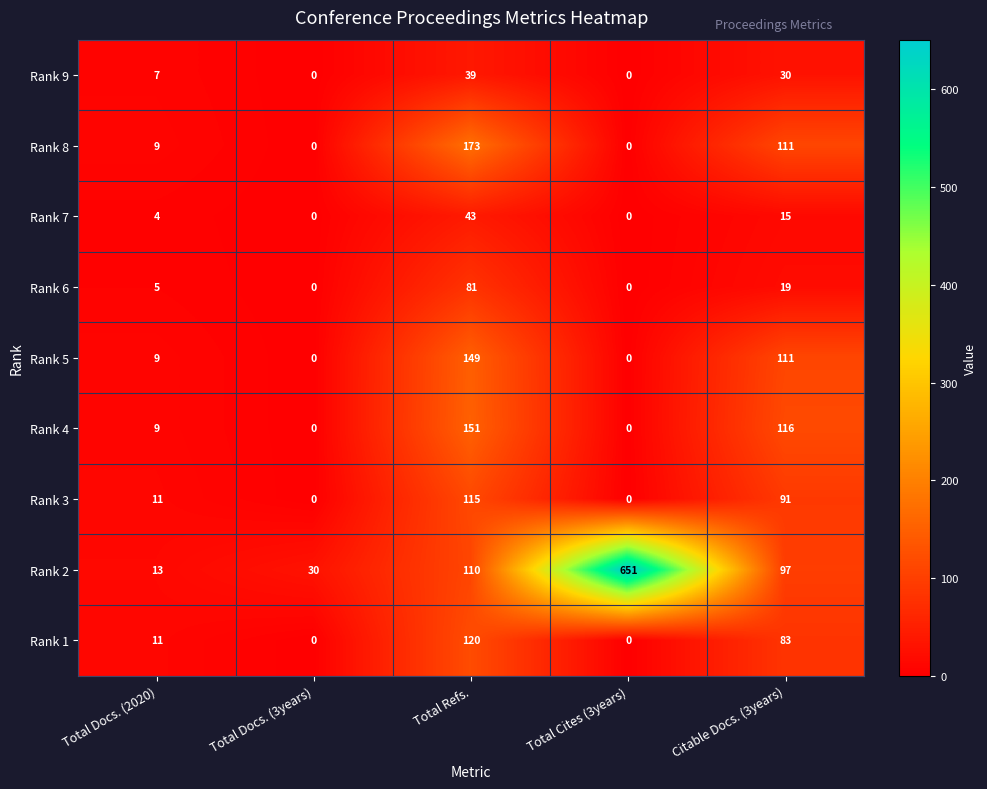

How many distinct data groups are displayed?

9